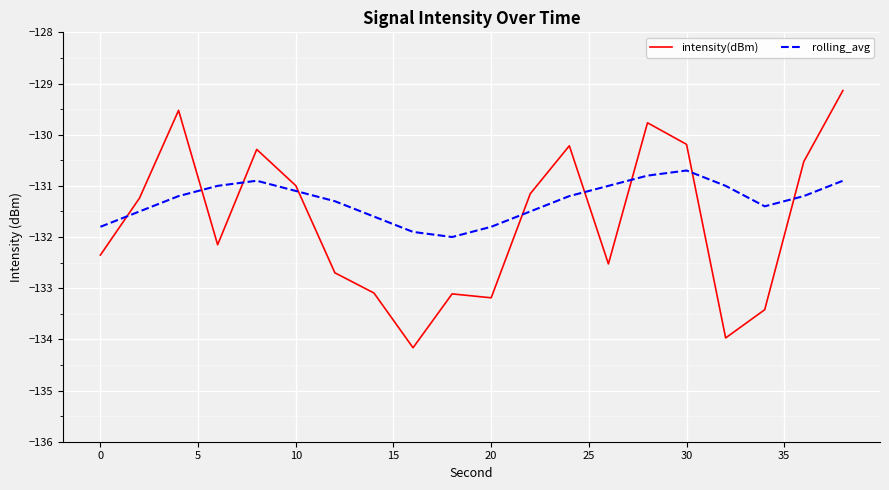

Which series has the largest total across all categories?

rolling_avg